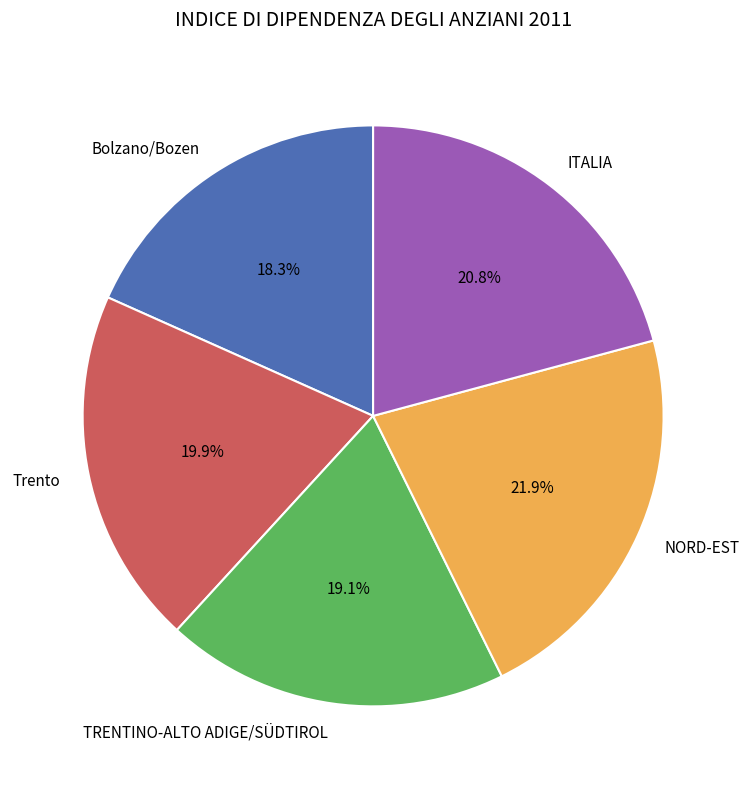

True or false: Trento accounts for 20% of the total.

True